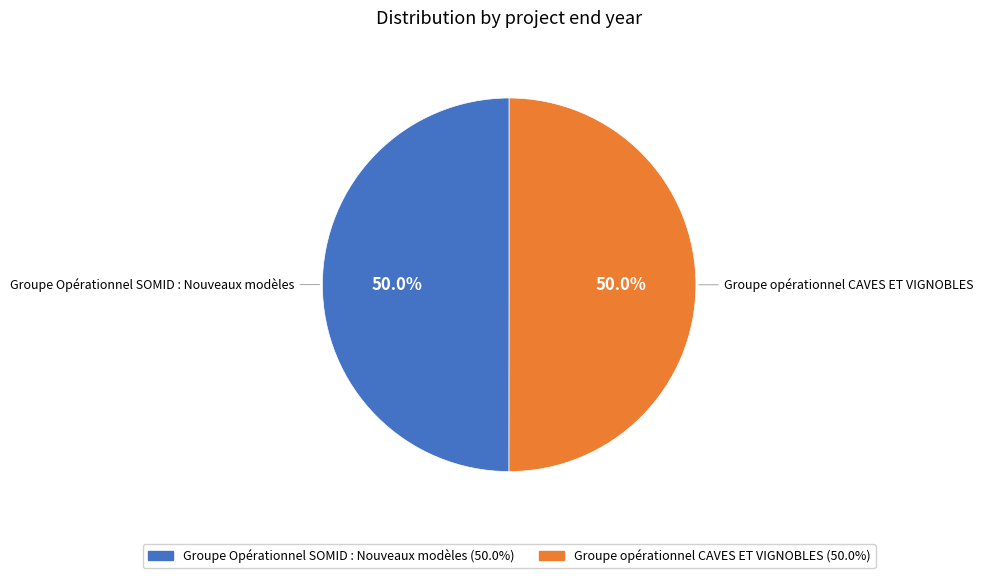

Is it true that Groupe opérationnel CAVES ET VIGNOBLES is 62% of the pie?

False